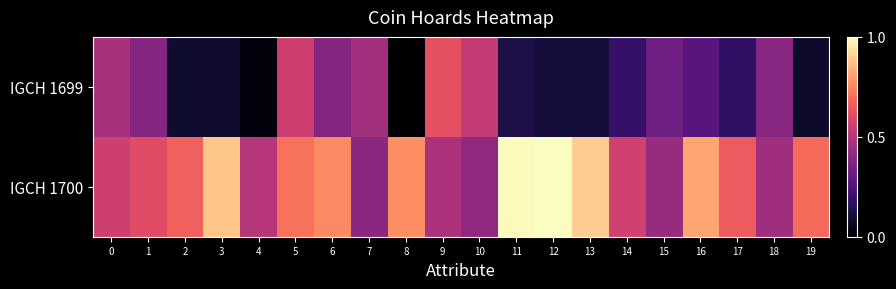

Rank the series by their maximum value, from highest to lowest.

IGCH 1700, IGCH 1699